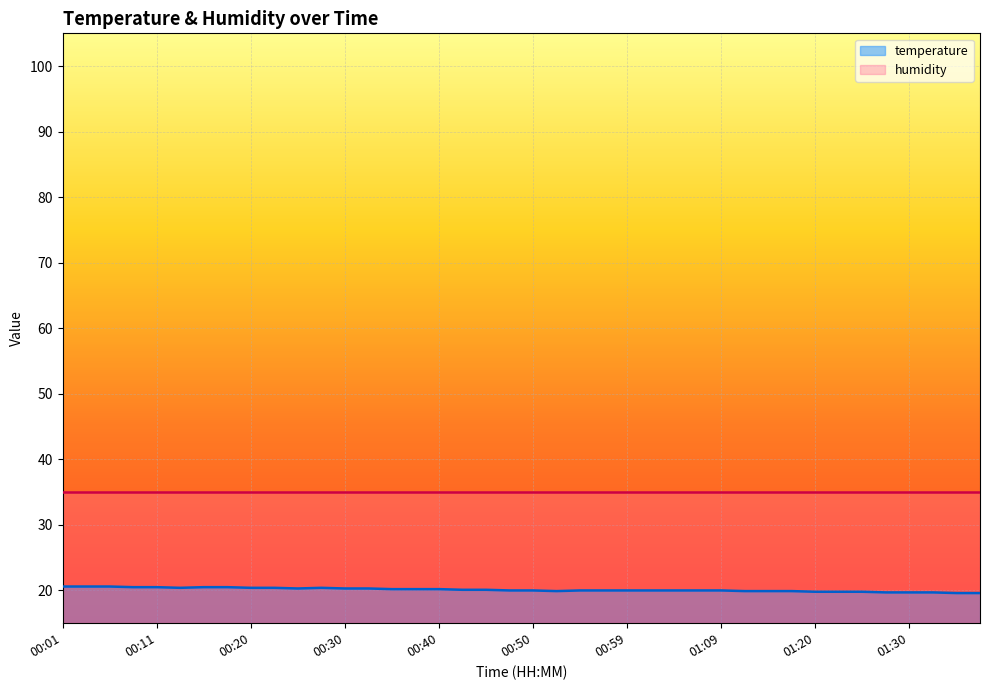

Rank the categories by value from lowest to highest.

01:40, 01:42, 01:27, 01:30, 01:37, 01:20, 01:22, 01:25, 00:52, 01:12, 01:14, 01:17, 00:47, 00:50, 00:54, 00:57, 00:59, 01:02, 01:04, 01:07, 01:09, 00:42, 00:45, 00:35, 00:37, 00:40, 00:25, 00:30, 00:33, 00:13, 00:20, 00:23, 00:28, 00:08, 00:11, 00:16, 00:18, 00:01, 00:03, 00:06